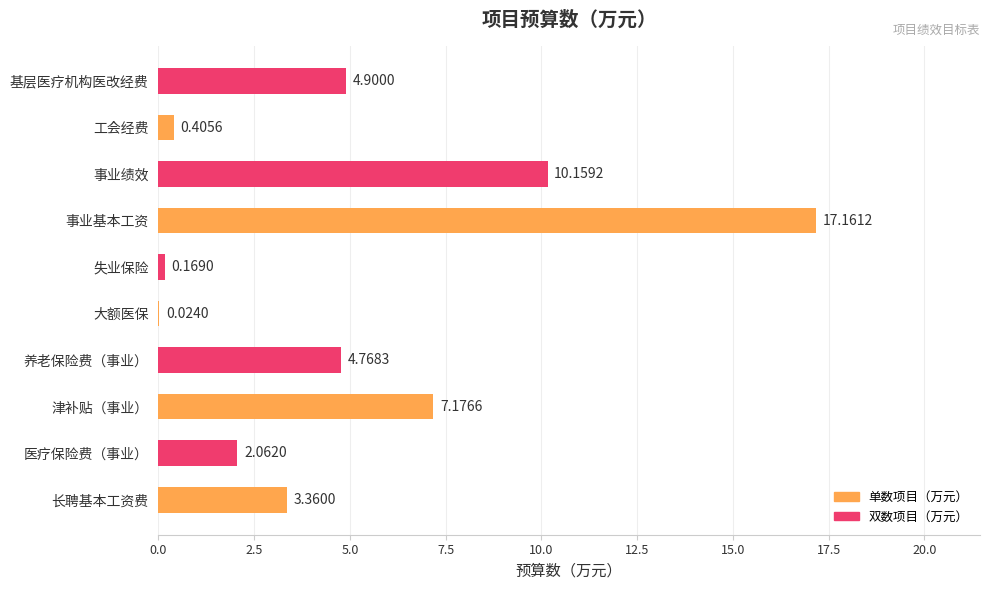

Which label corresponds to the largest value in the chart?

事业基本工资